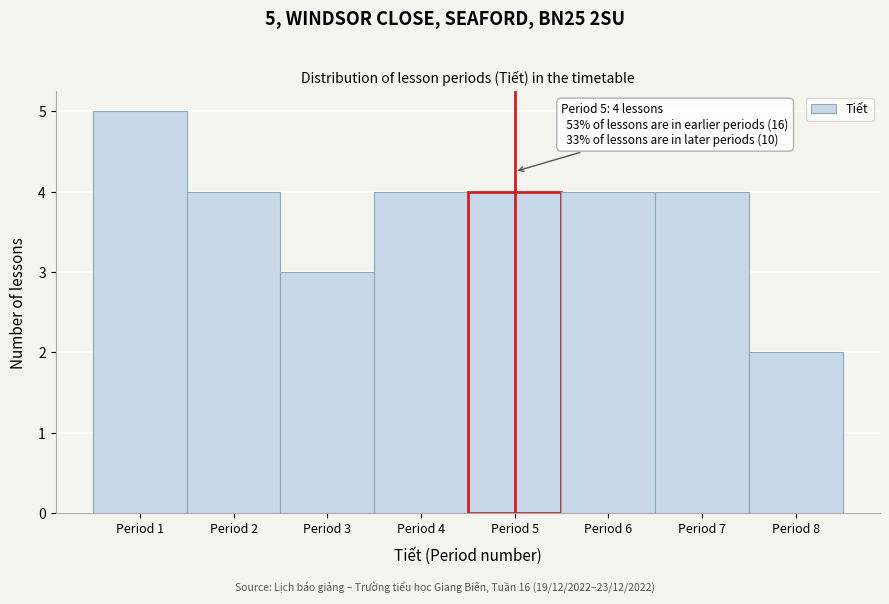

Over which range of the x-axis is the bar tallest?

0.5 to 1.5